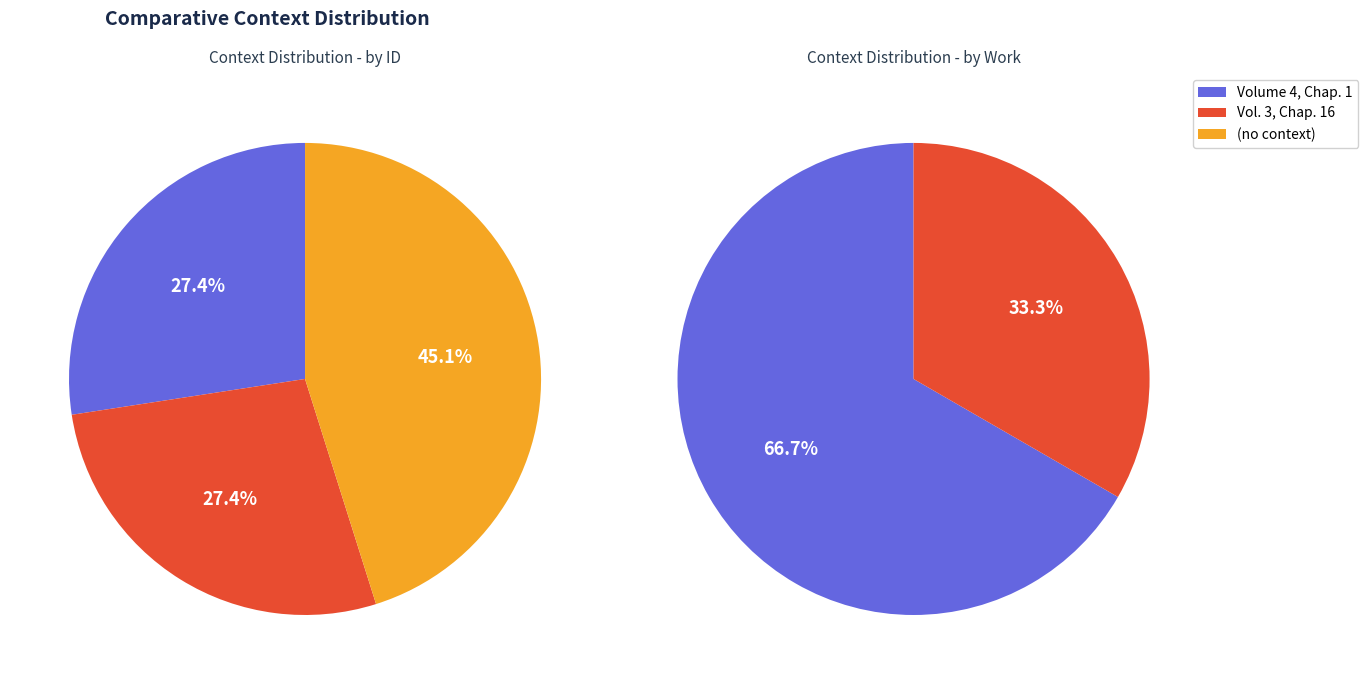

Between (no context) and Volume 4, Chap. 1, which is larger?

(no context)